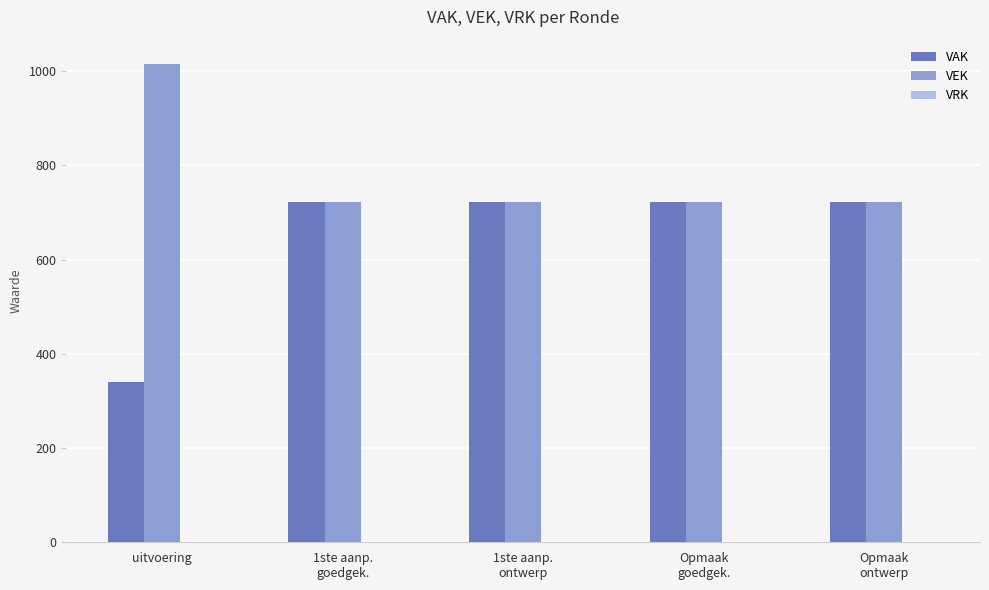

List the series in order of their overall mean, lowest first.

VAK, VEK